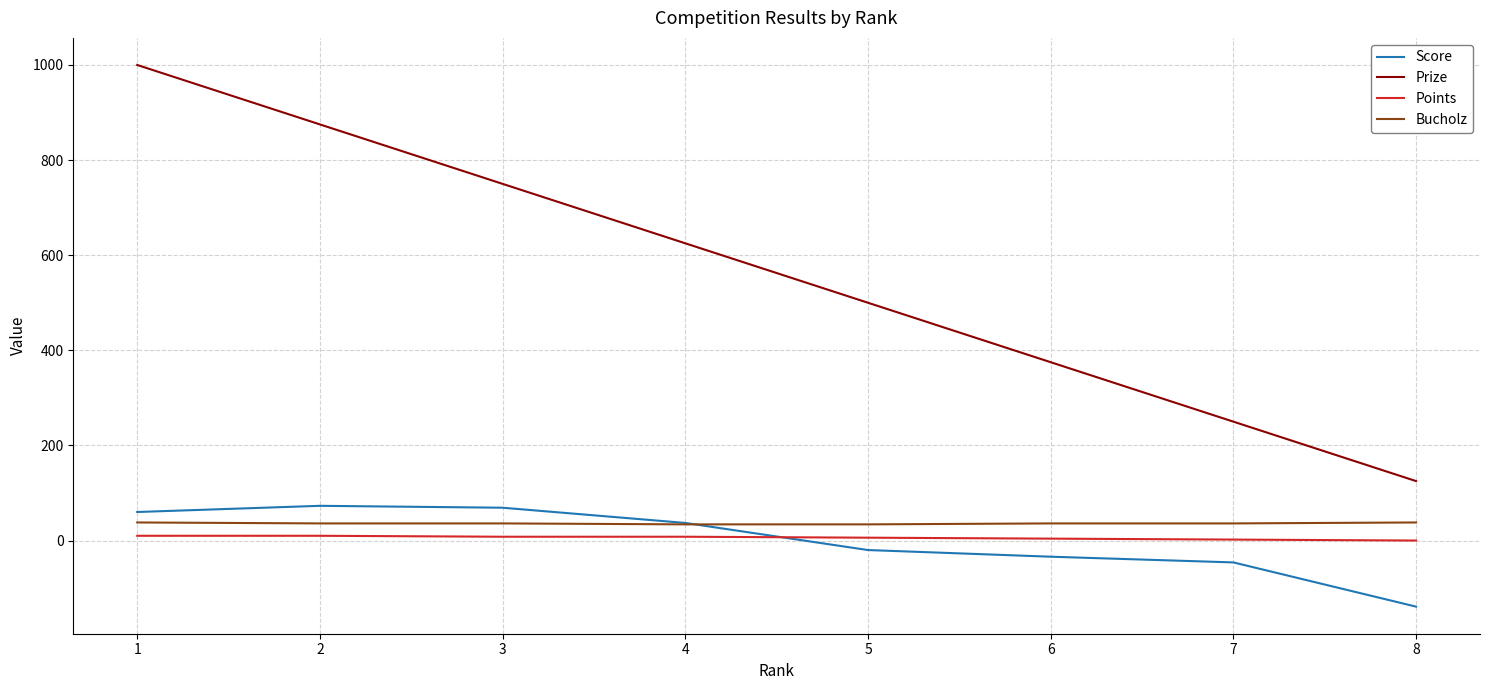

Is it true that Prize equals 1000 at 1?

True